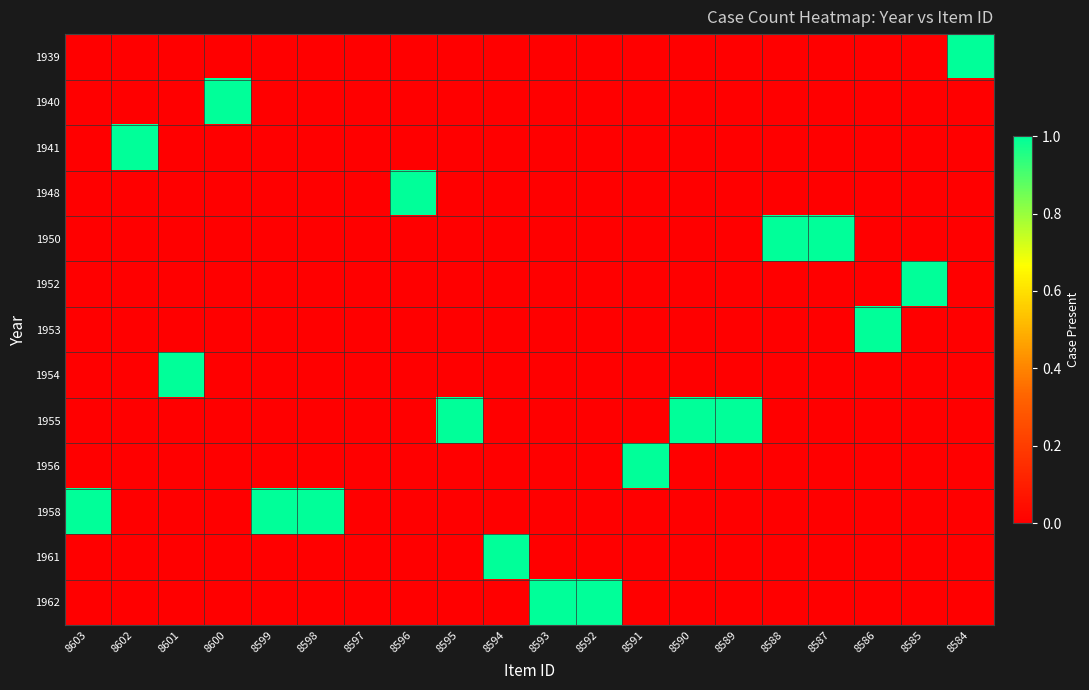

Rank the series at 8602 from highest to lowest value.

1941, 1939, 1940, 1948, 1950, 1952, 1953, 1954, 1955, 1956, 1958, 1961, 1962